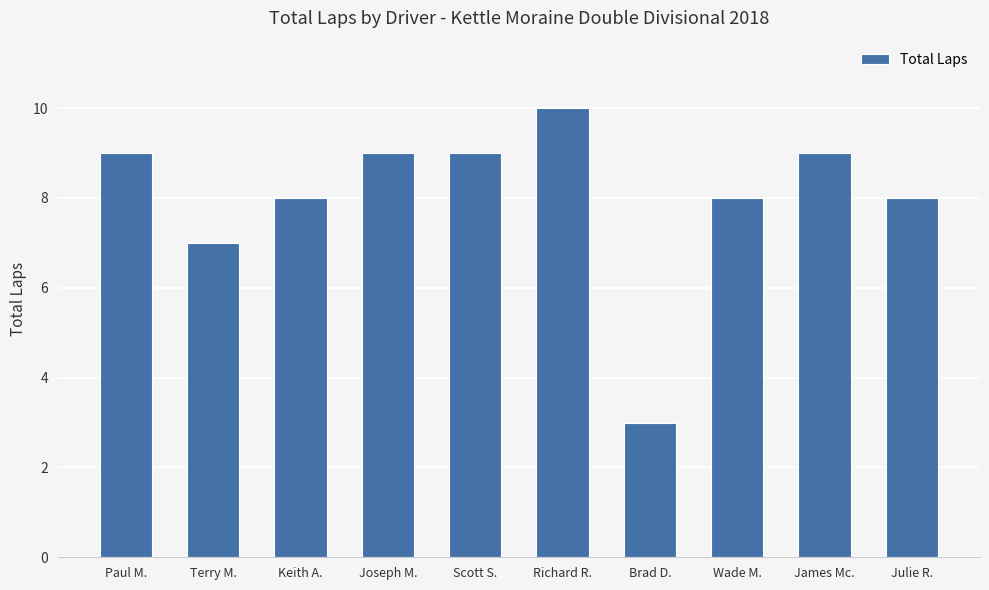

Count the number of categories in the chart.

10